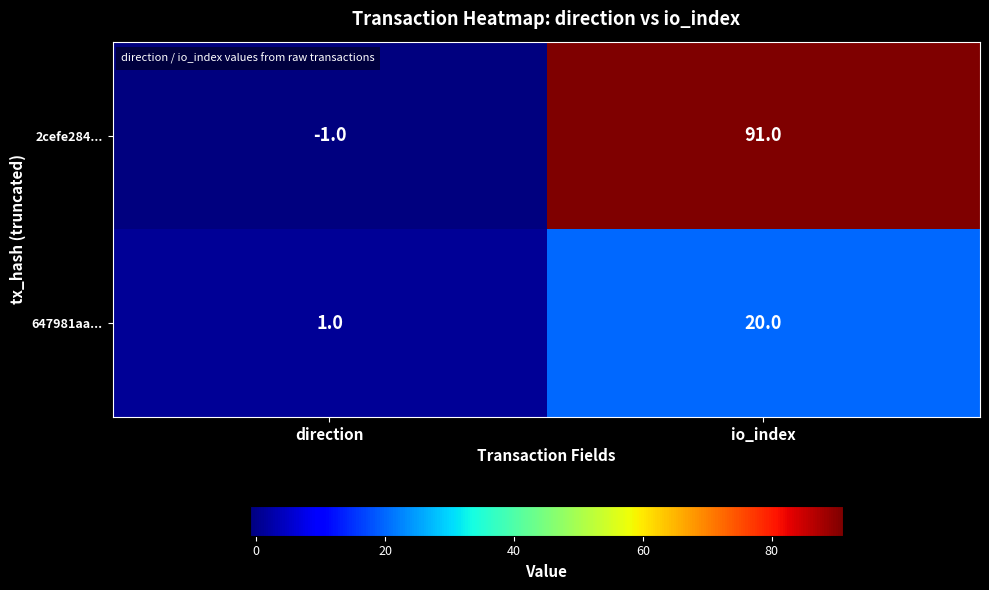

Reading right to left, what are all the values shown in this chart?

2cefe284...: 91	-1
647981aa...: 20	1